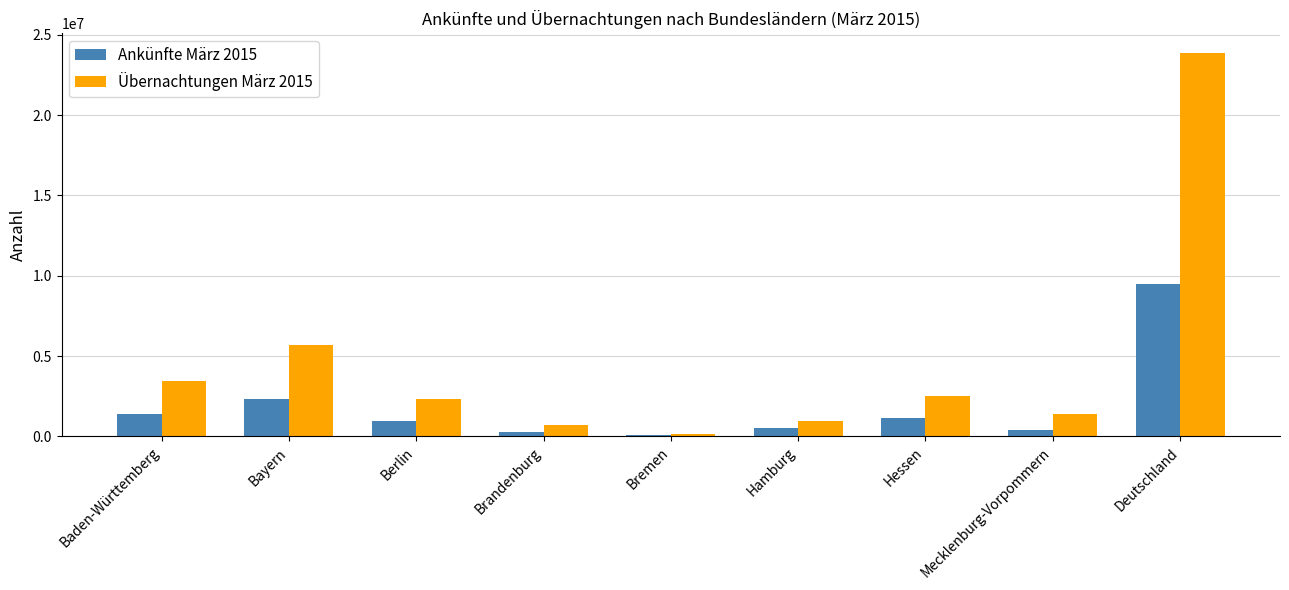

Which series changed the most between Hamburg and Hessen?

Übernachtungen März 2015